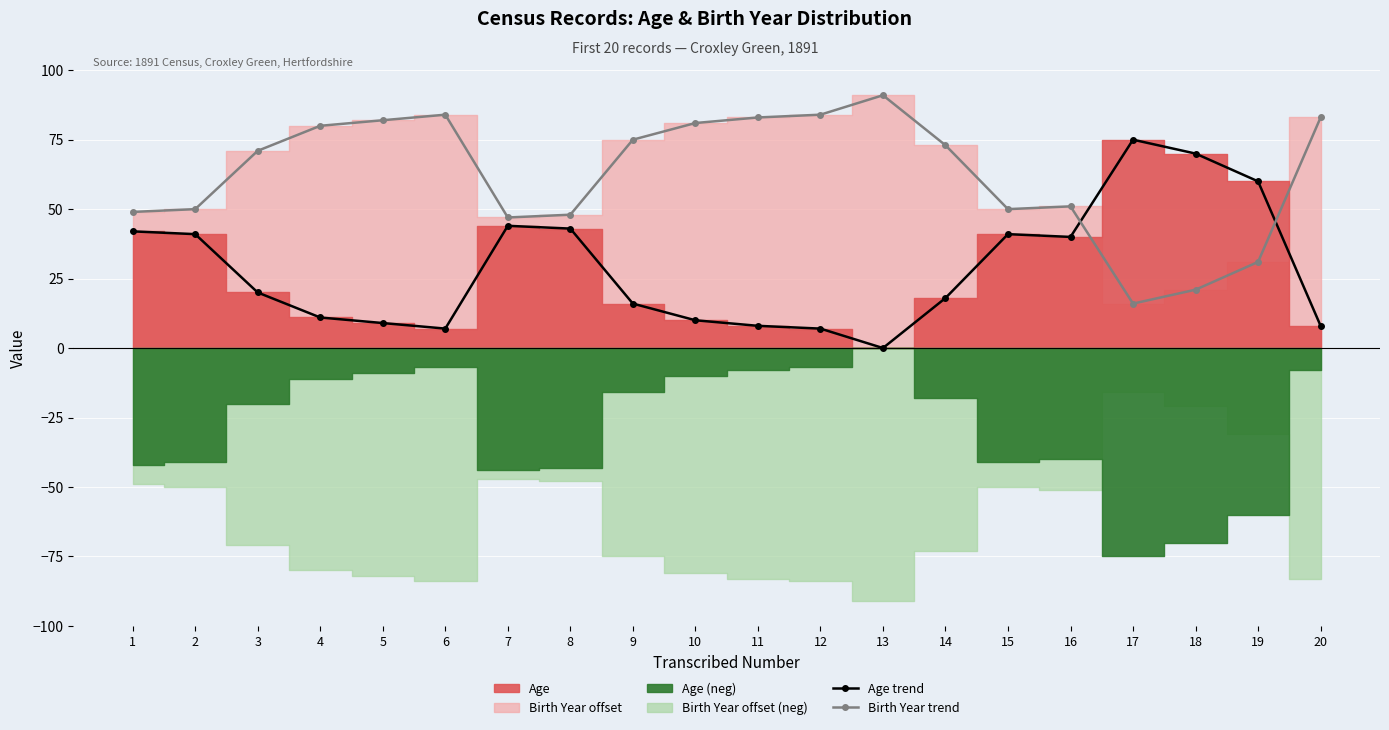

How many intersections are there between Birth Year trend and Age trend?

2